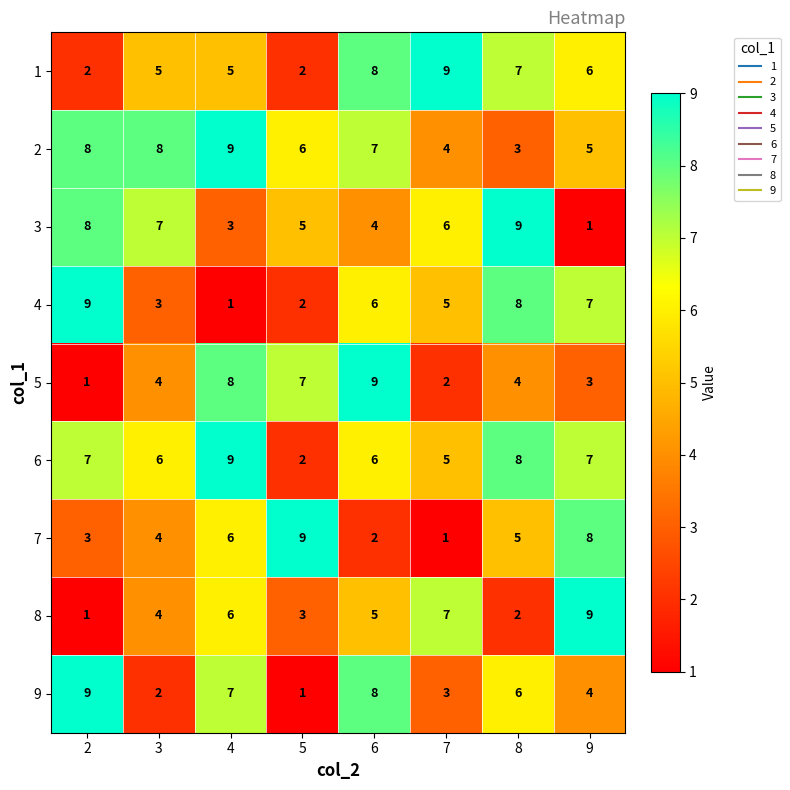

What is the difference between the highest and lowest values at 5?

8